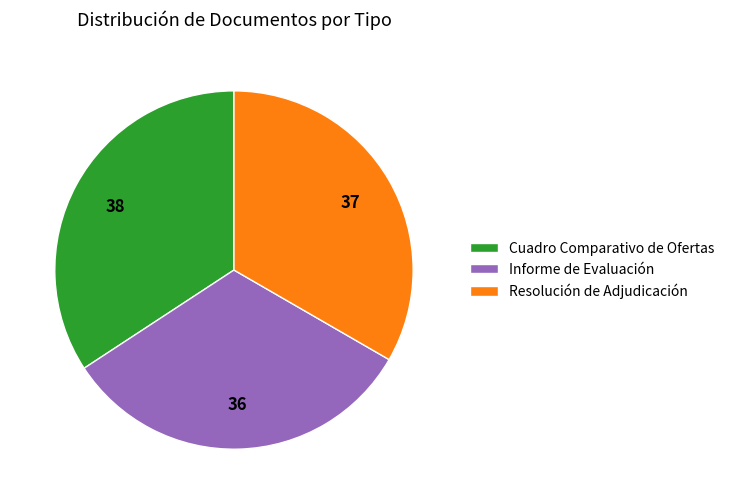

Which category has the smallest portion of the pie?

Informe de Evaluación